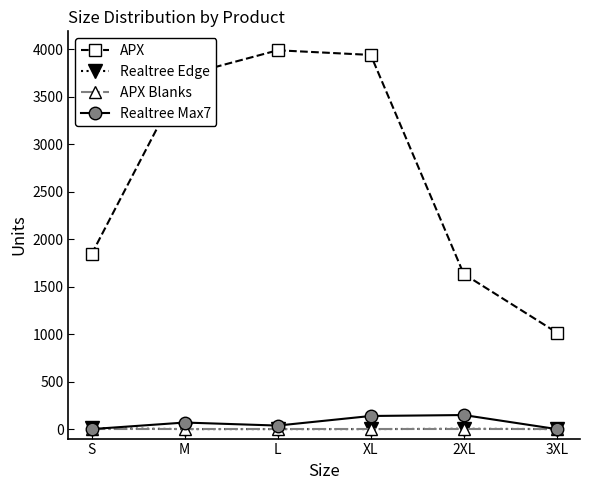

True or false: APX has a value of 6367 at M.

False